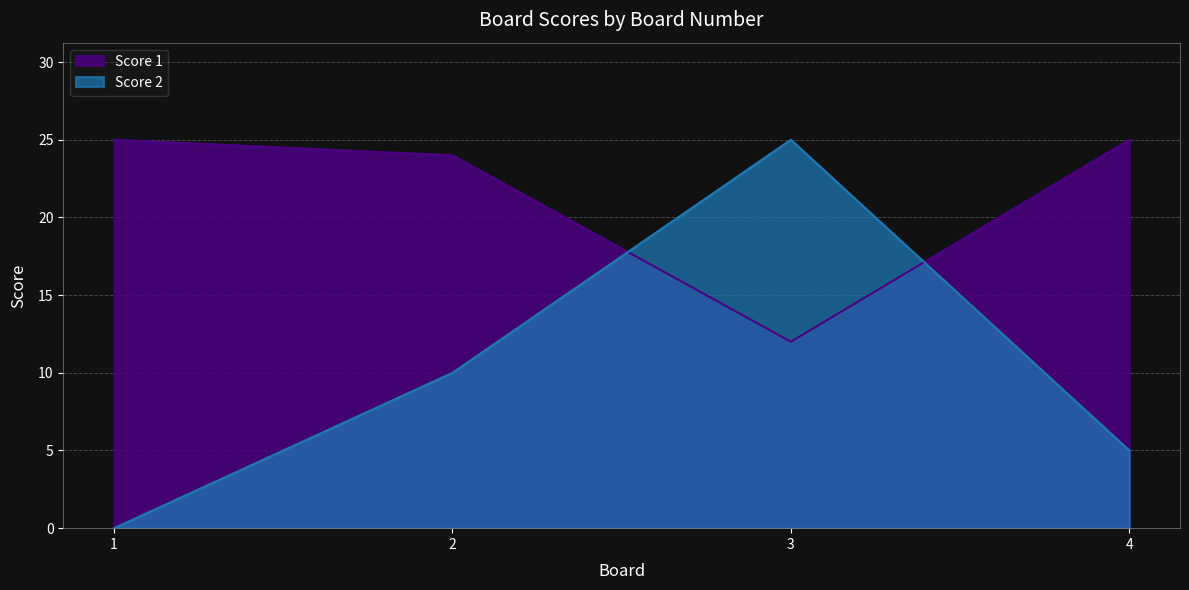

What is the difference between the Score 2 values at 3 and 4?

20